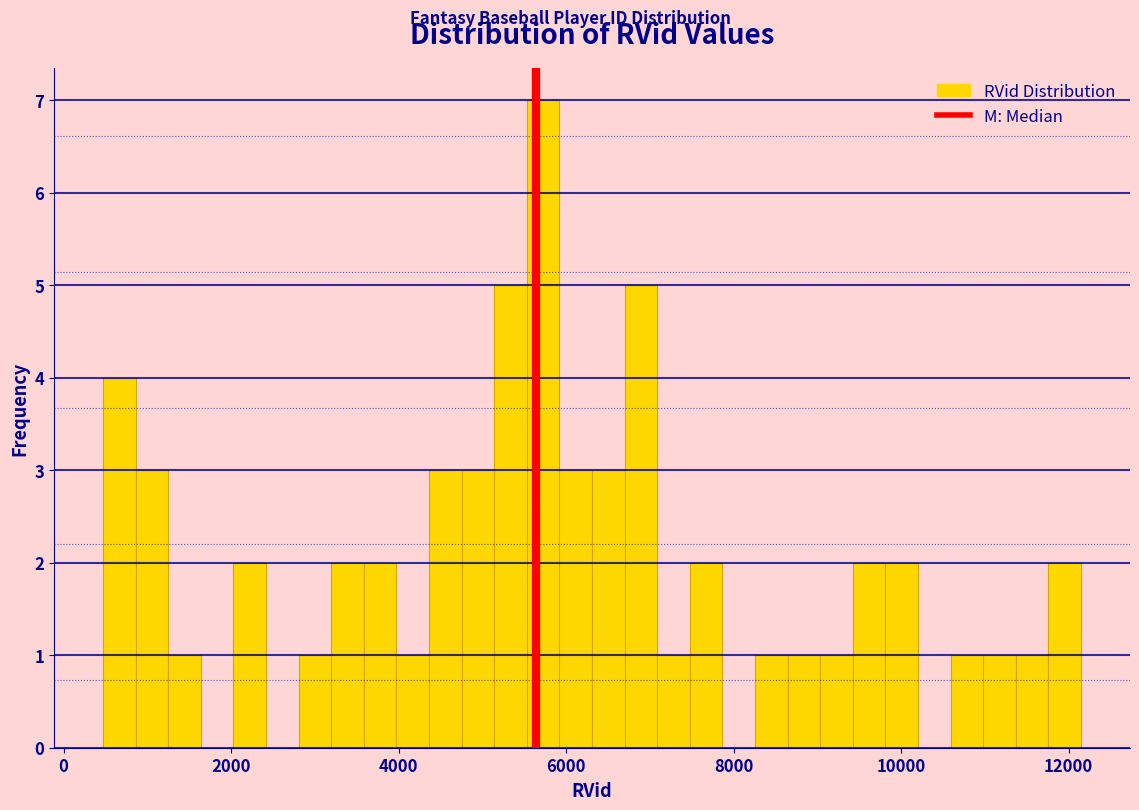

Read against the x-axis, roughly where is the centre of the tallest bar?

5800